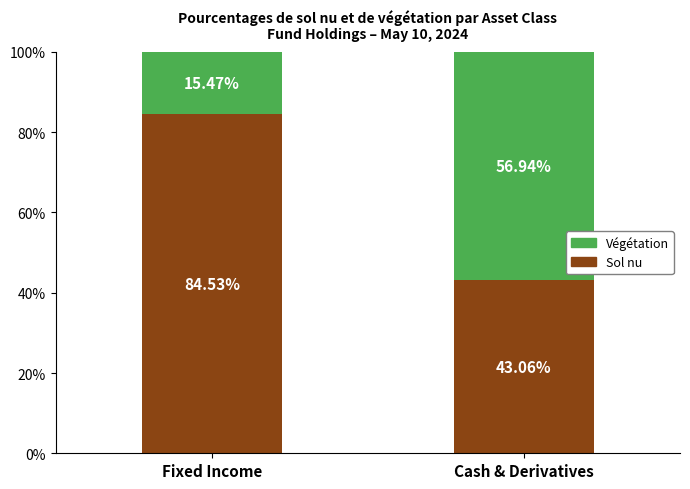

How many data points in Sol nu are above 84?

1